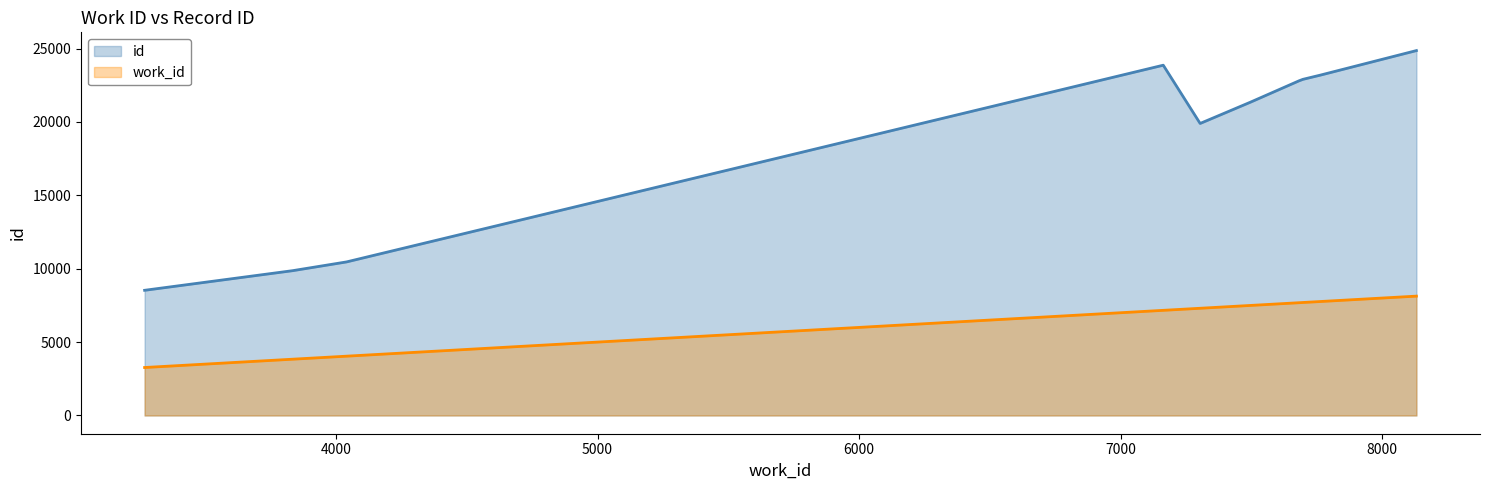

Does the chart have visible grid lines?

No